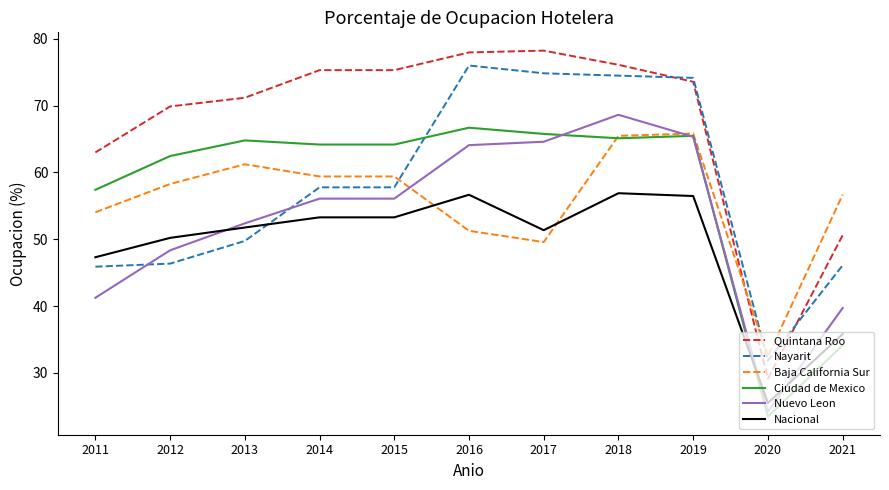

At which label does Nacional reach its minimum?

2020